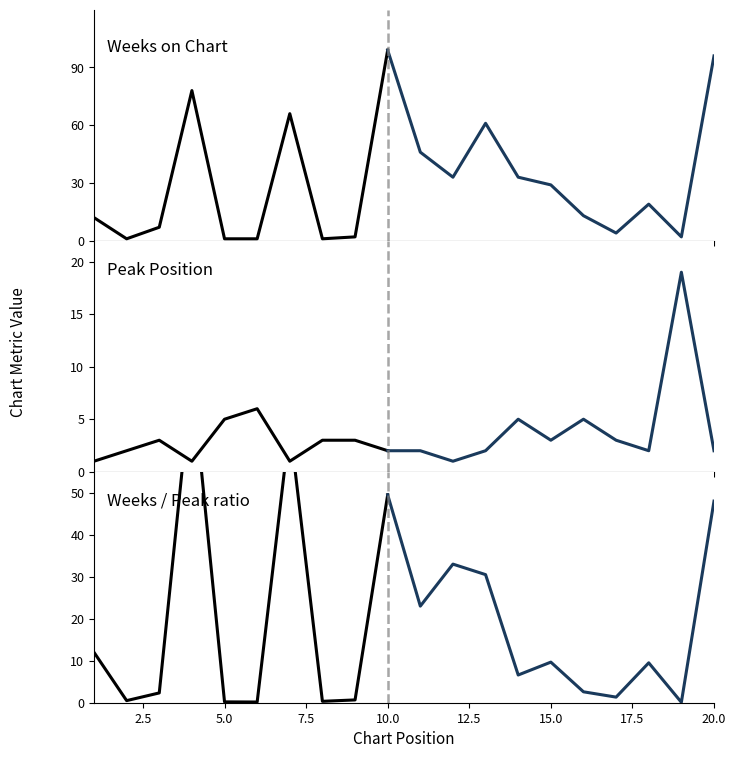

Is this an area chart (filled region under the line)?

No